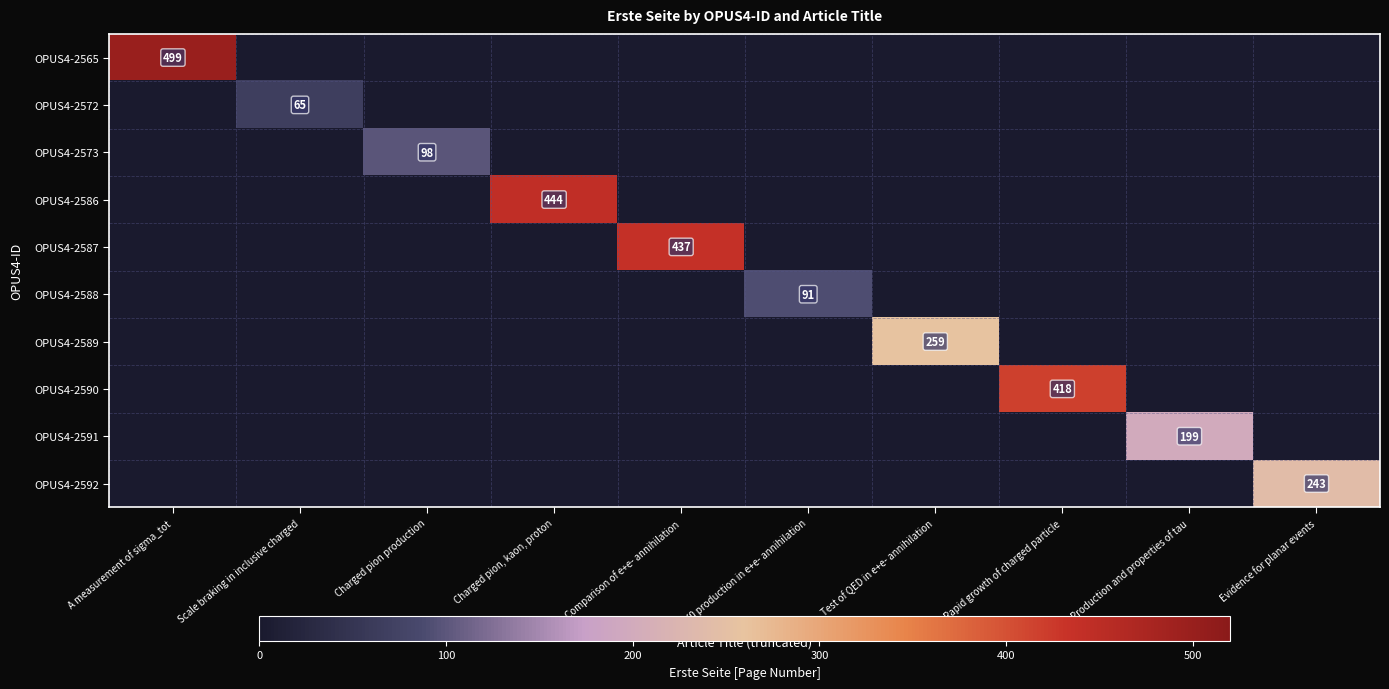

What is the smallest value displayed?

65.0